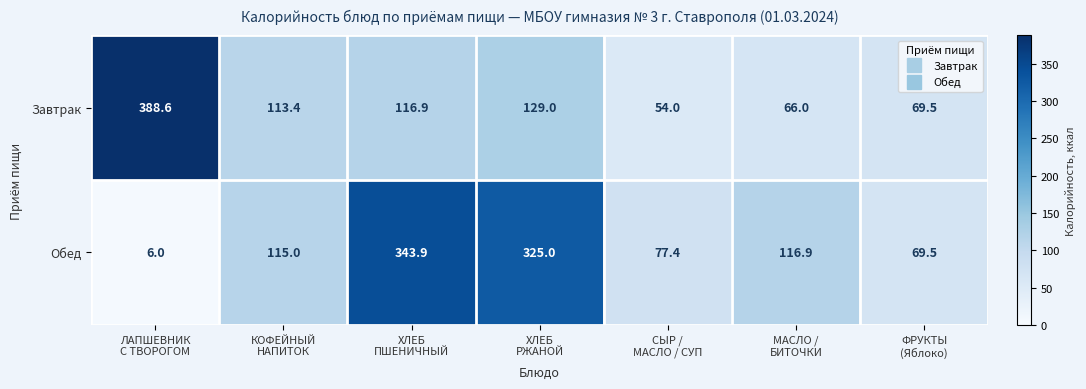

List the series in order of their peak value, highest first.

Завтрак, Обед